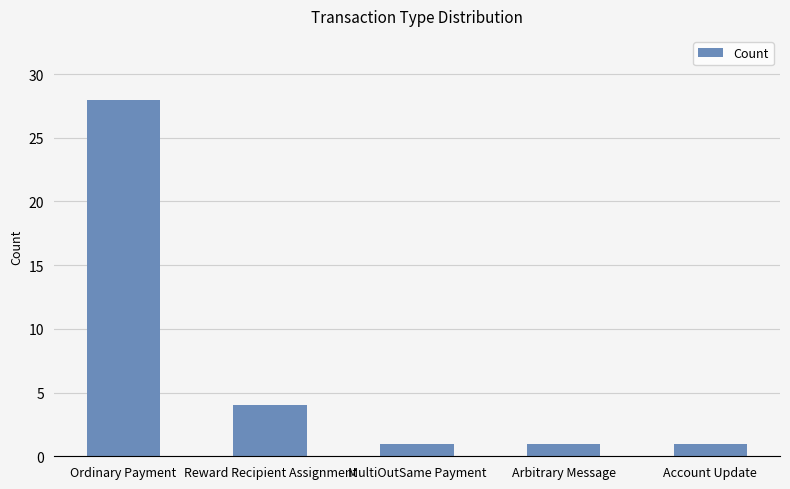

Count the number of data series in this chart.

1